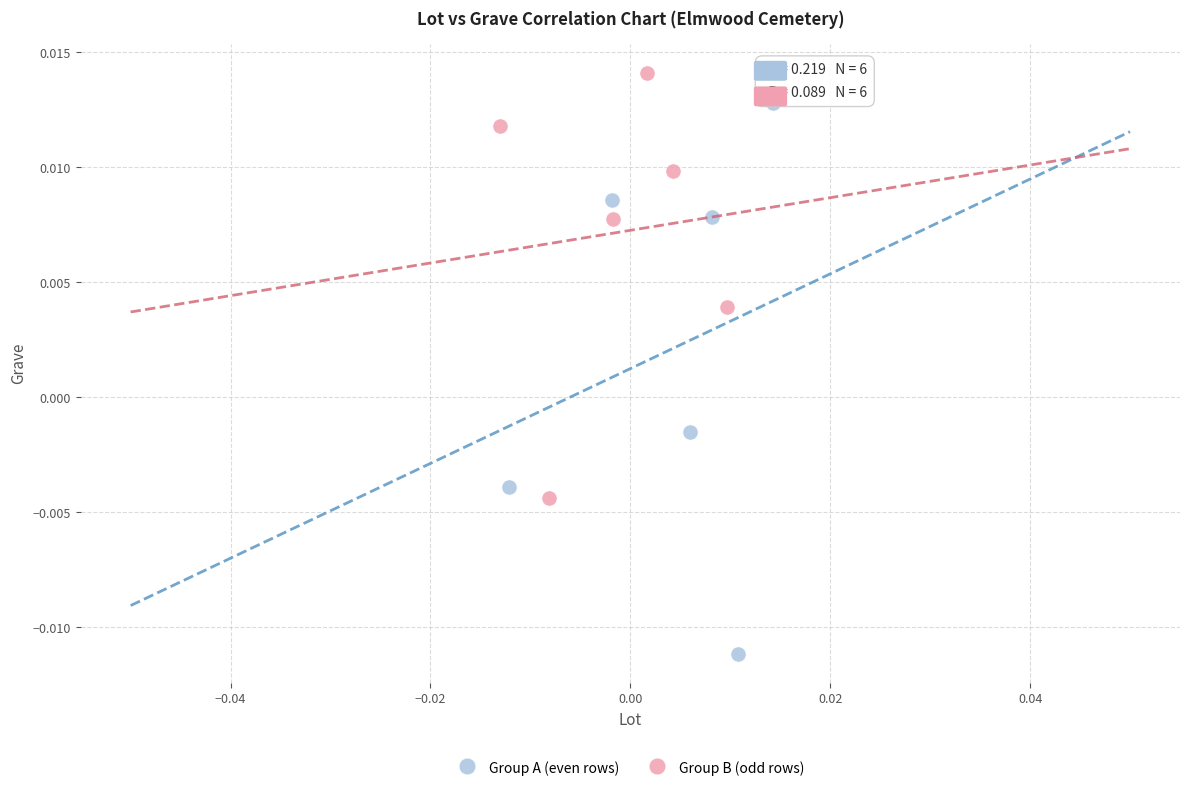

Which series reaches the maximum Y coordinate?

Group B (odd rows)